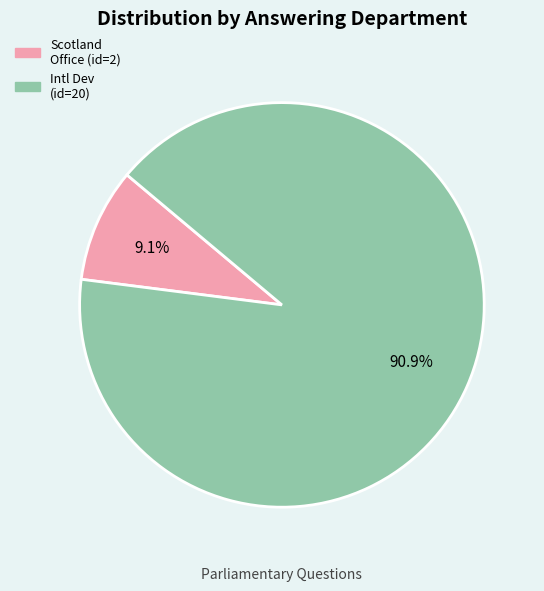

Rank the categories by value from highest to lowest.

Department for International Development, Scotland Office